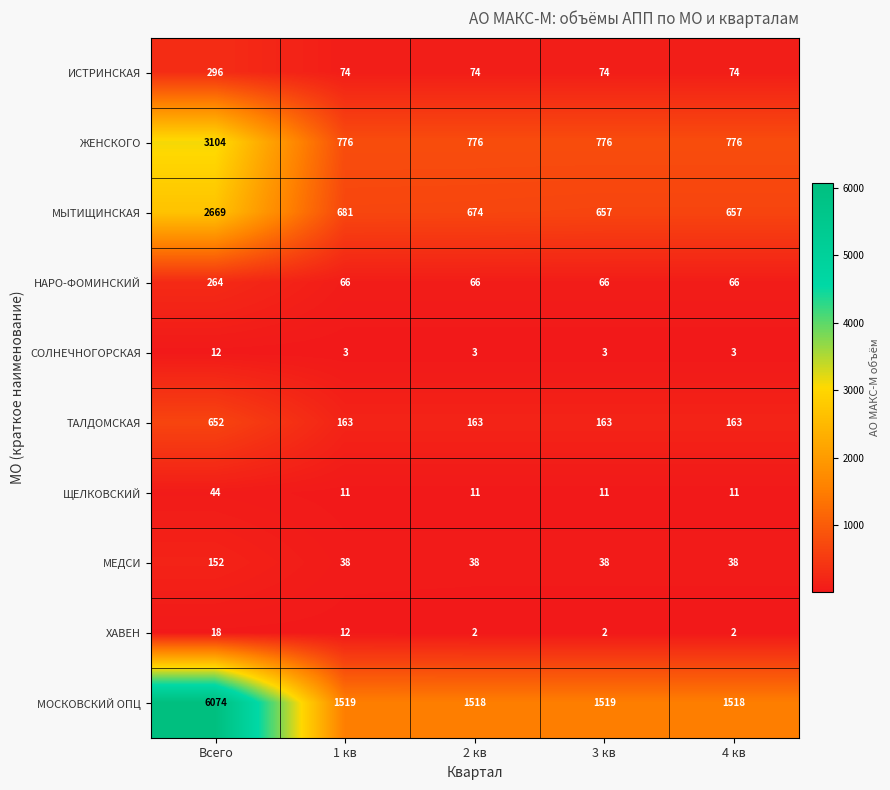

What is the sum of all СОЛНЕЧНОГОРСКАЯ values?

24